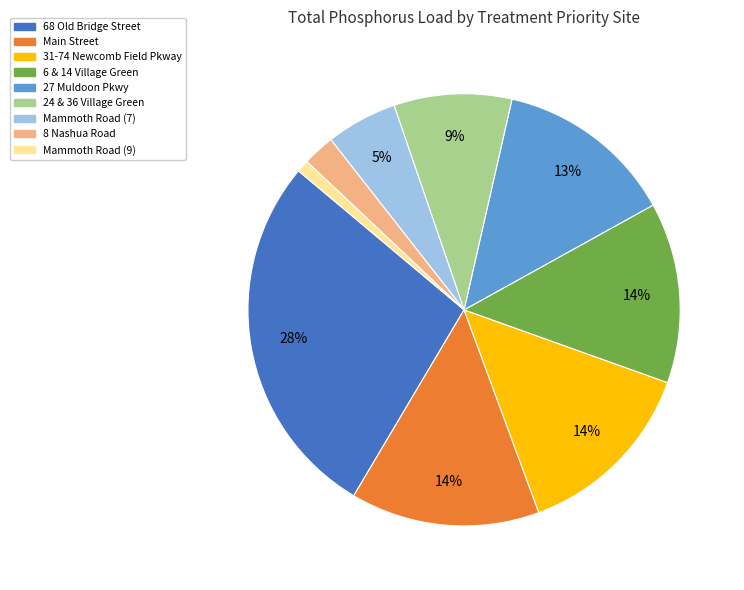

Is the sum of Main Street and 24 & 36 Village Green greater than half?

No